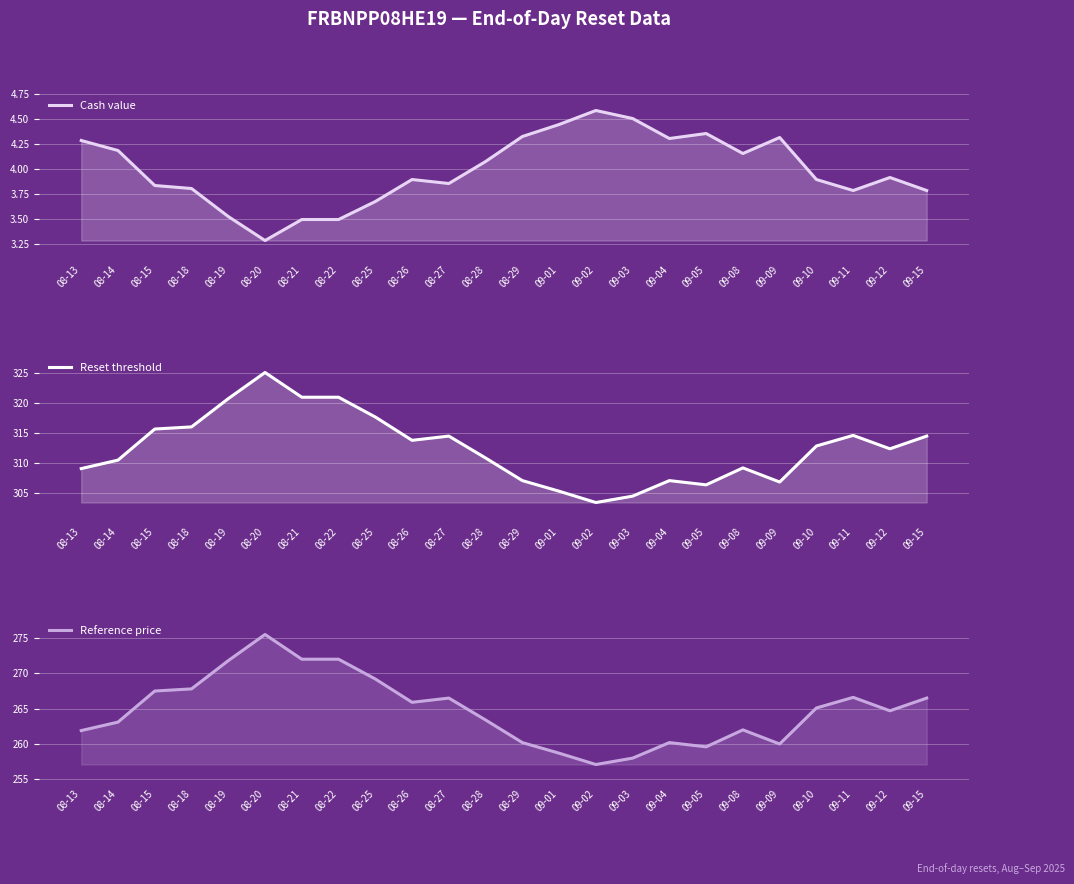

Where is the first local minimum for Cash value?

08-20